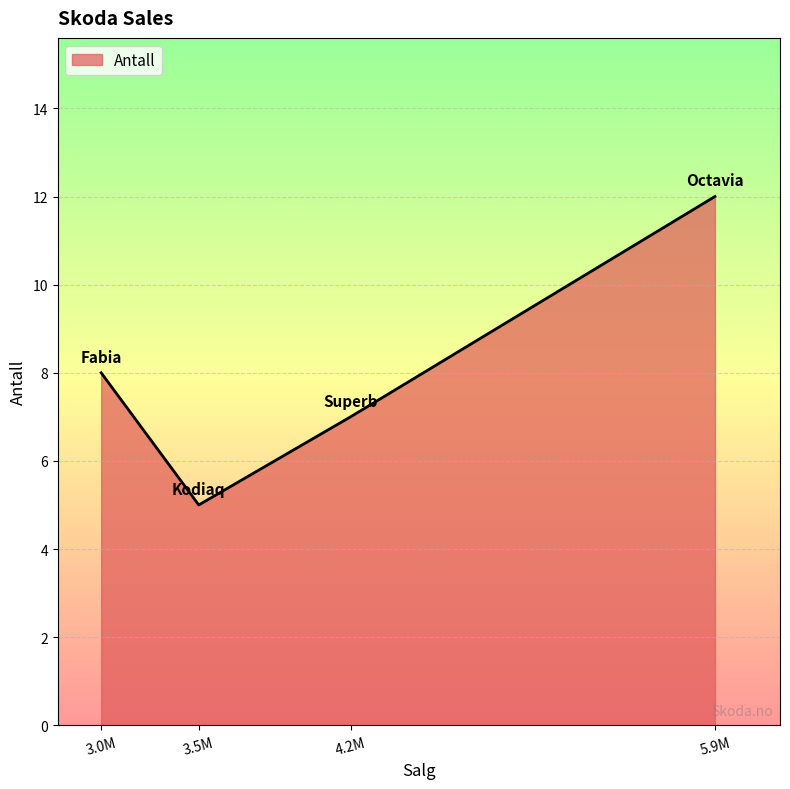

What value does the data have at 5.9M?

12